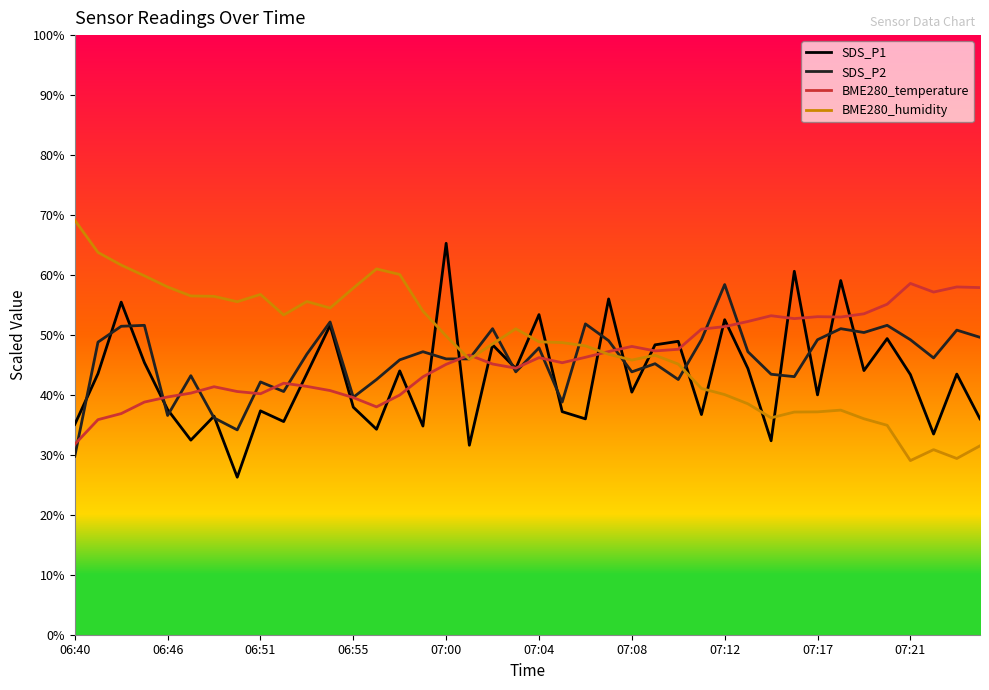

What is the minimum value for BME280_temperature?

31.8